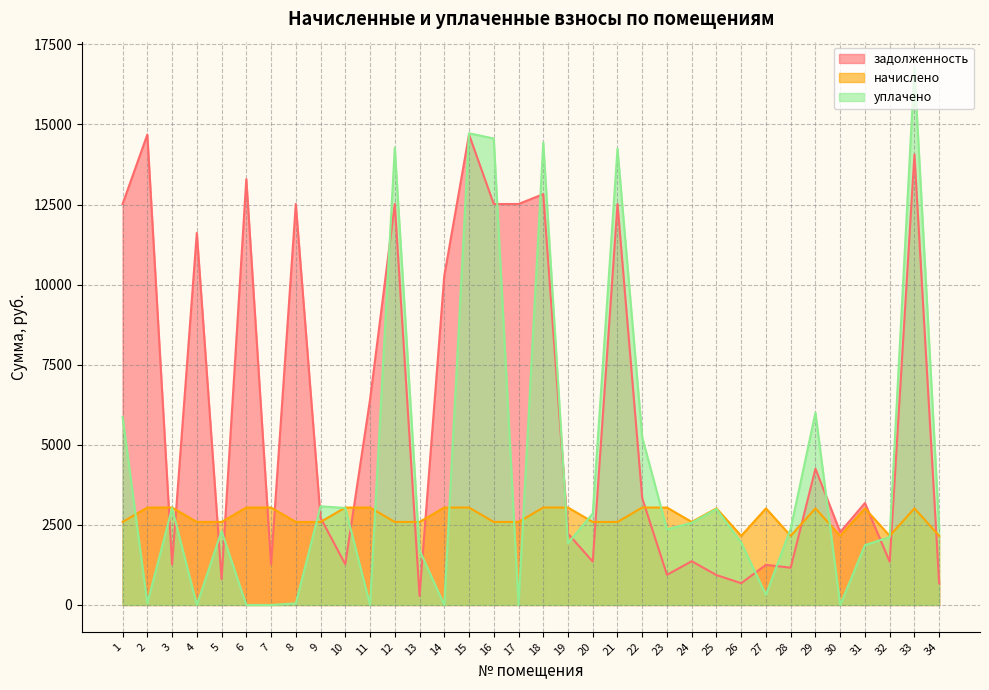

Reading right to left, extract all data points from this chart.

задолженность: 672.6	14066.7	1349.7	3183.3	2275.4	4255.5	1163.8	1252.9	680.0	933.8	1366.2	941.7	3332.0	12517.1	1353.5	2229.0	12825.9	12517.1	12517.1	14685.4	10275.0	284.5	12517.1	6413.0	1269.3	2722.9	12517.1	1274.1	13294.7	802.6	11616.2	1263.5	14685.4	12517.1
начислено: 2158.6	3015.9	2158.6	3015.9	2158.6	3015.9	2158.6	3015.9	2158.6	3015.9	2592.4	3041.4	3041.4	2592.4	2592.4	3041.4	3041.4	2592.4	2592.4	3041.4	3041.4	2592.4	2592.4	3041.4	3041.4	2592.4	2592.4	3041.4	3041.4	2592.4	2592.4	3041.4	3041.4	2592.4
уплачено: 2397.5	16747.5	2120.4	1868.2	0.0	6002.5	2387.0	319.1	1943.3	2998.6	2564.9	2361.0	5229.9	14245.4	2855.2	1931.0	14435.9	0.0	14562.2	14725.4	0.0	1710.6	14276.7	0.0	3028.9	3079.9	49.9	0.0	0.0	2304.3	0.0	3025.3	52.6	5870.1